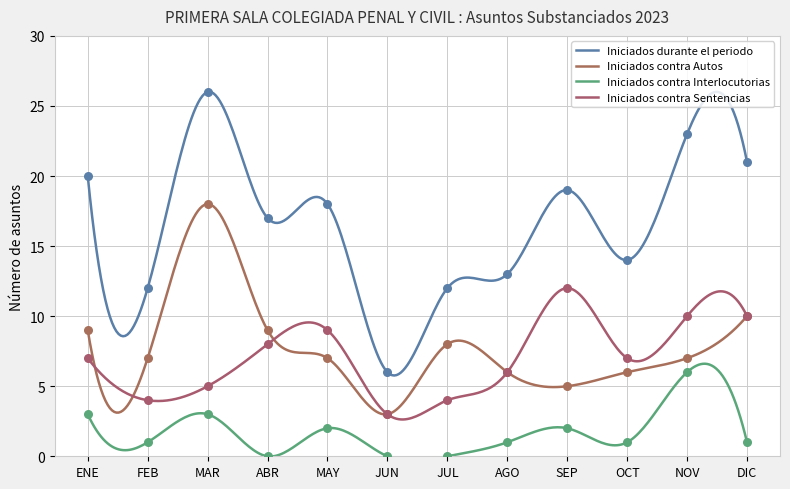

What is the total value across all series at ABR?

34